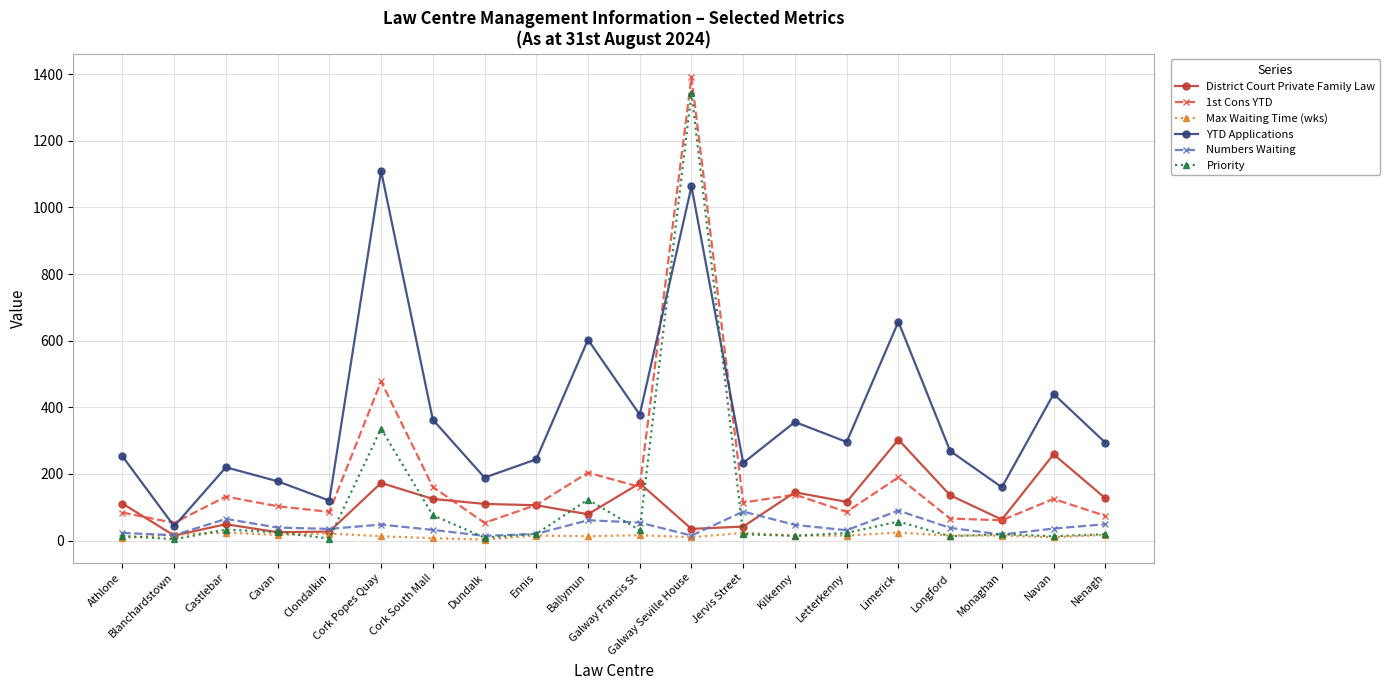

What is the sum of the Priority values at Dundalk and Navan?

22